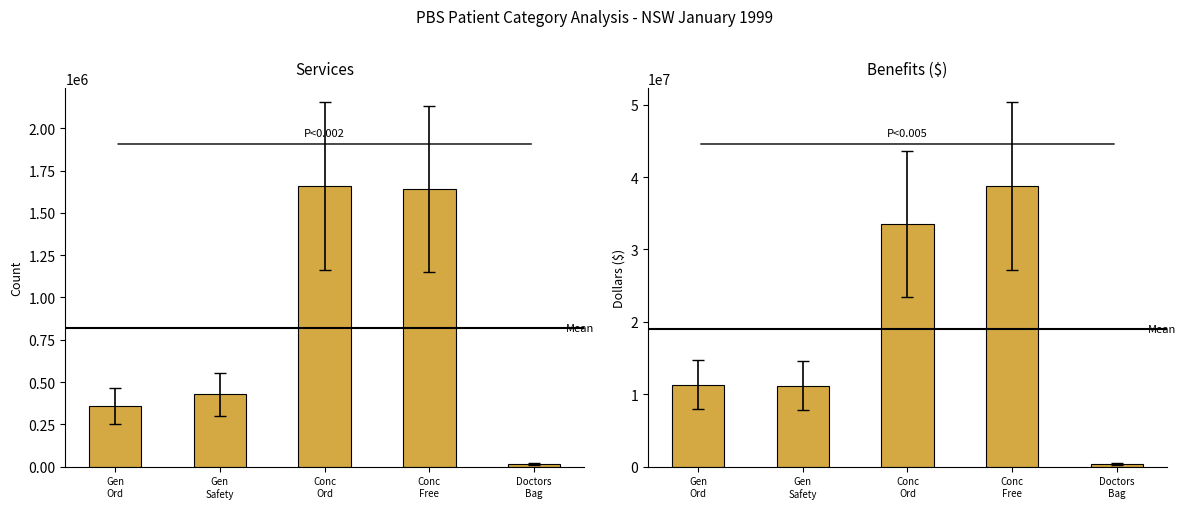

What is the difference between the Benefits ($) values at Conc
Ord and Doctors
Bag?

33201846